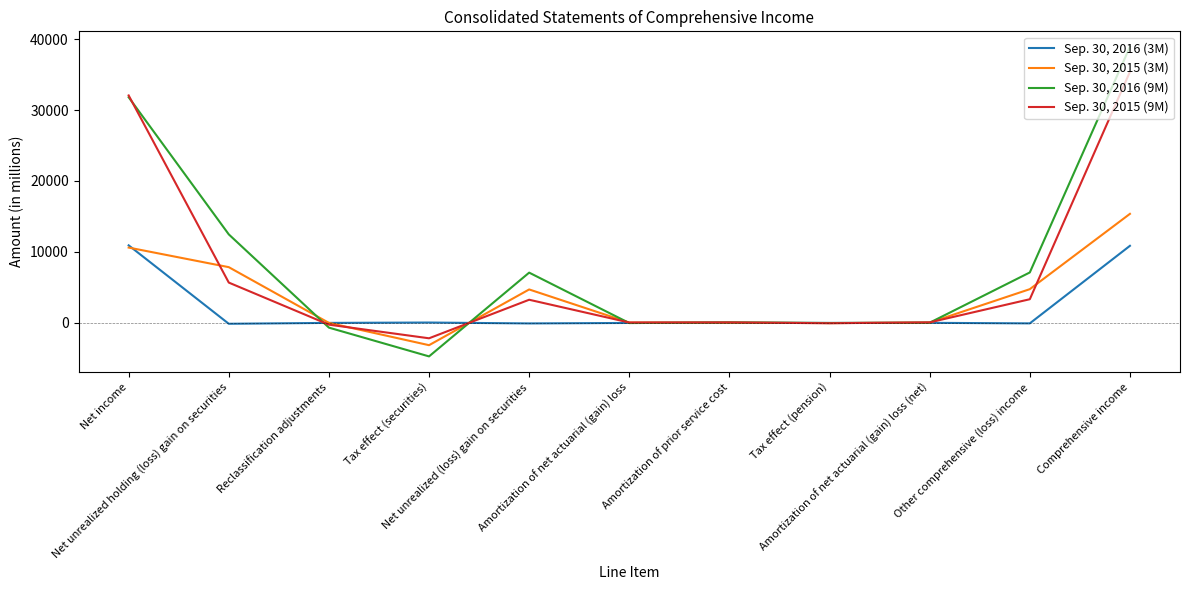

What is the minimum value for Sep. 30, 2015 (9M)?

-2171